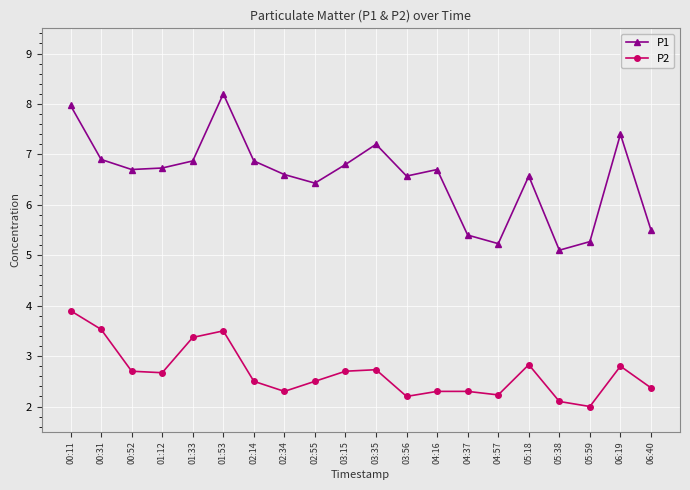

Reading right to left, transcribe all the data shown in this chart.

P1: 5.5	7.4	5.3	5.1	6.6	5.2	5.4	6.7	6.6	7.2	6.8	6.4	6.6	6.9	8.2	6.9	6.7	6.7	6.9	8.0
P2: 2.4	2.8	2.0	2.1	2.8	2.2	2.3	2.3	2.2	2.7	2.7	2.5	2.3	2.5	3.5	3.4	2.7	2.7	3.5	3.9